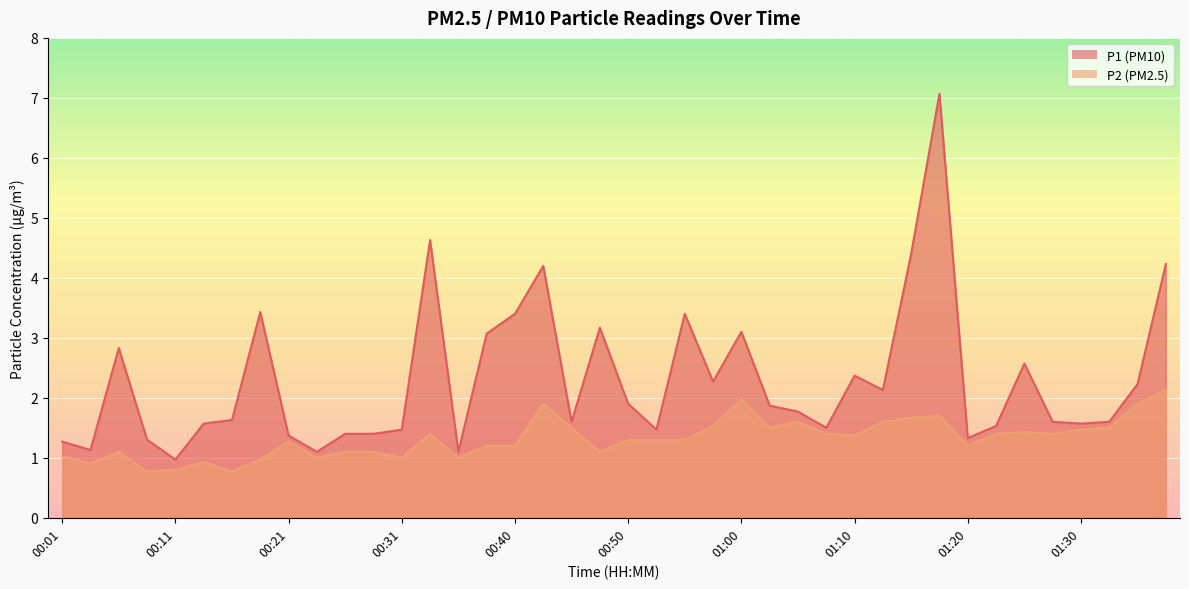

Reading right to left, what are all the values shown in this chart?

P1: 4.2	2.2	1.6	1.6	1.6	2.6	1.5	1.3	7.1	4.4	2.1	2.4	1.5	1.8	1.9	3.1	2.3	3.4	1.5	1.9	3.2	1.6	4.2	3.4	3.1	1.1	4.6	1.5	1.4	1.4	1.1	1.4	3.4	1.6	1.6	1.0	1.3	2.8	1.1	1.3
P2: 2.1	1.9	1.5	1.5	1.4	1.4	1.4	1.2	1.7	1.7	1.6	1.4	1.4	1.6	1.5	2.0	1.5	1.3	1.3	1.3	1.1	1.5	1.9	1.2	1.2	1.0	1.4	1.0	1.1	1.1	1.0	1.3	1.0	0.8	0.9	0.8	0.8	1.1	0.9	1.0